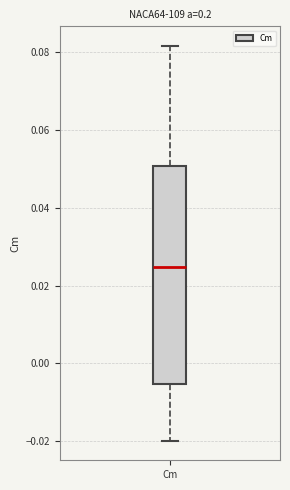

Transcribe this box plot: give where the median line is, the range the box spans, and where the two whiskers end, as read against the y-axis. The values are not printed on the chart, so give them approximately, as read against the axis.

median 0.024, box -0.006 to 0.050, whiskers -0.020 to 0.082